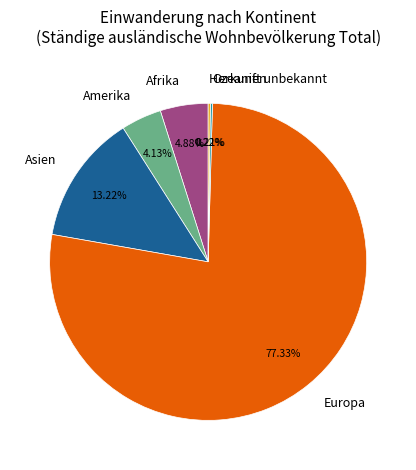

Combined, what portion of the pie is Amerika and Europa?

81.5%